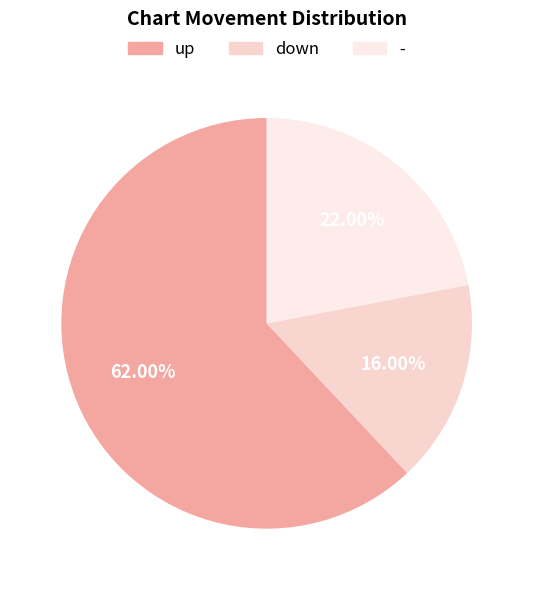

Which category has the smallest portion of the pie?

down